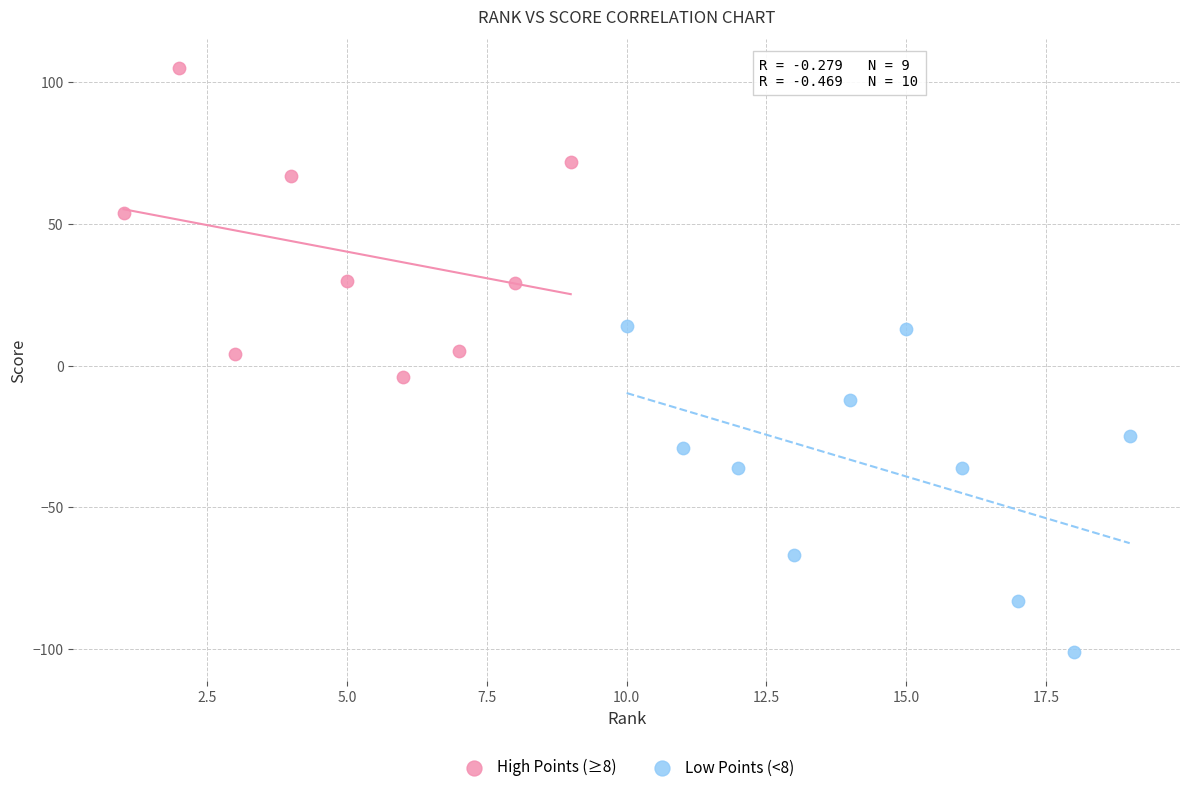

Which series reaches the maximum Y coordinate?

High Points (≥8)